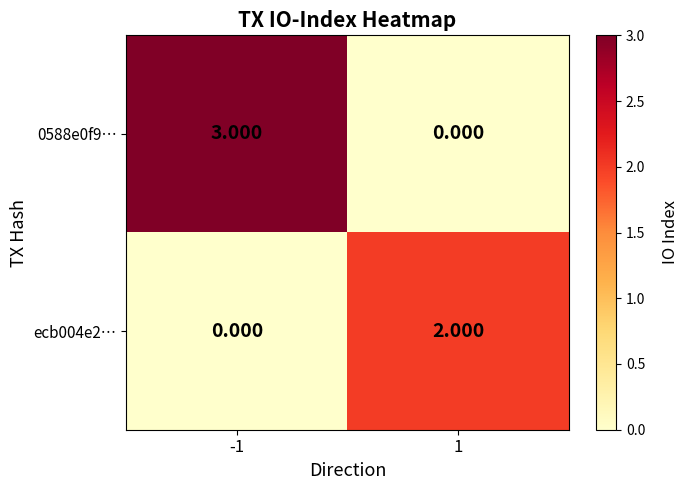

Which series has the largest range (max minus min)?

0588e0f9…